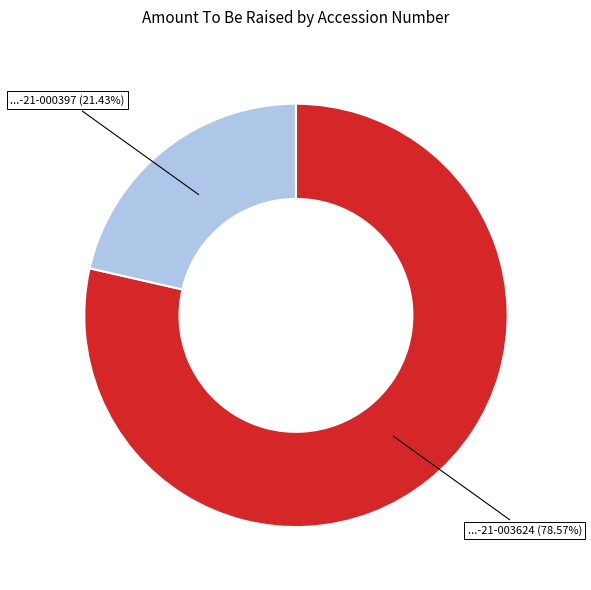

Does any single category account for the majority?

Yes